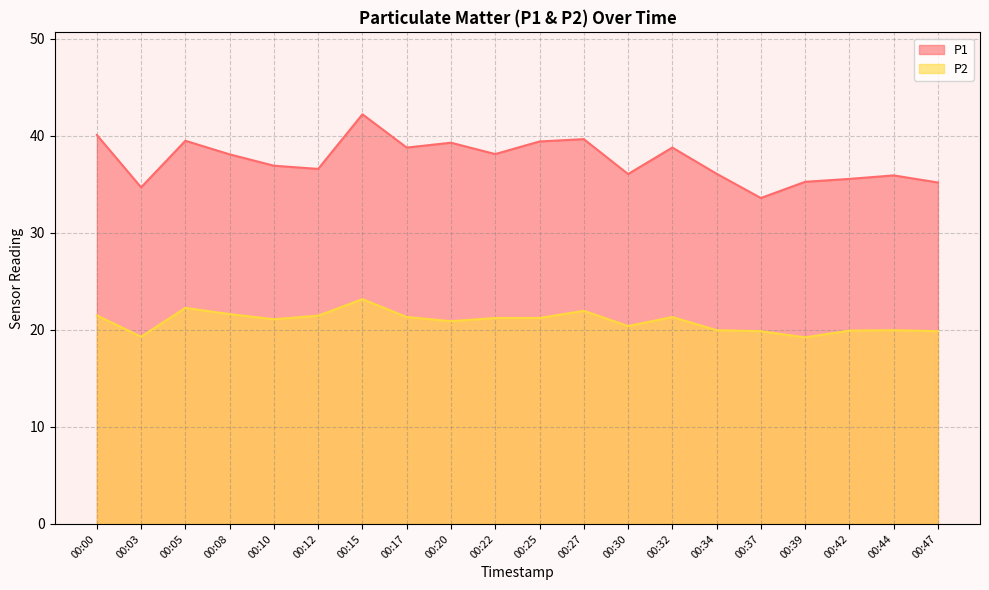

What is the value of the P2 point at the 14th from the left?

21.3